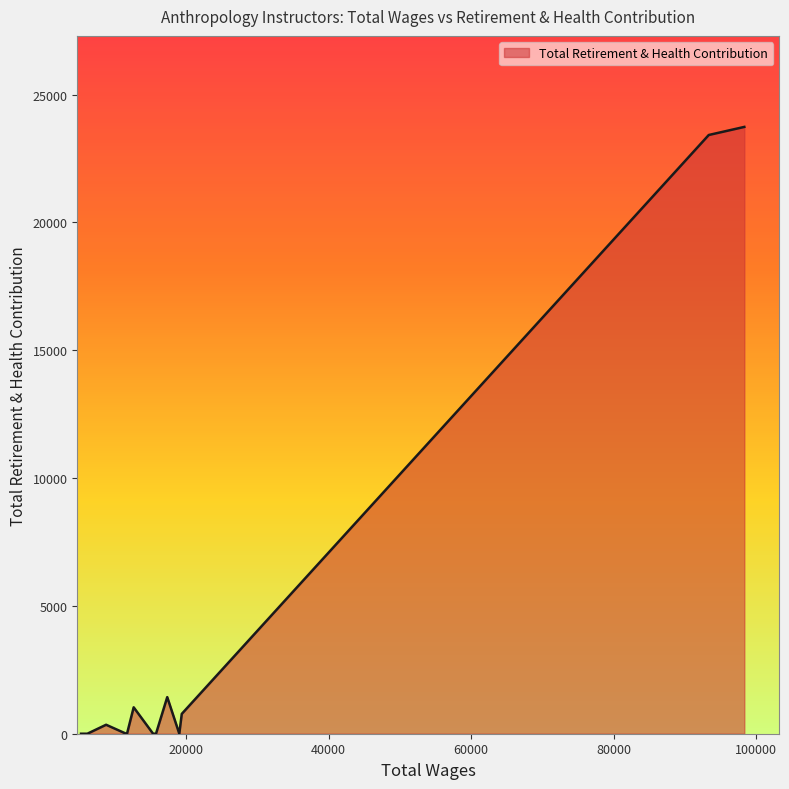

What is the maximum value shown in the chart?

23737